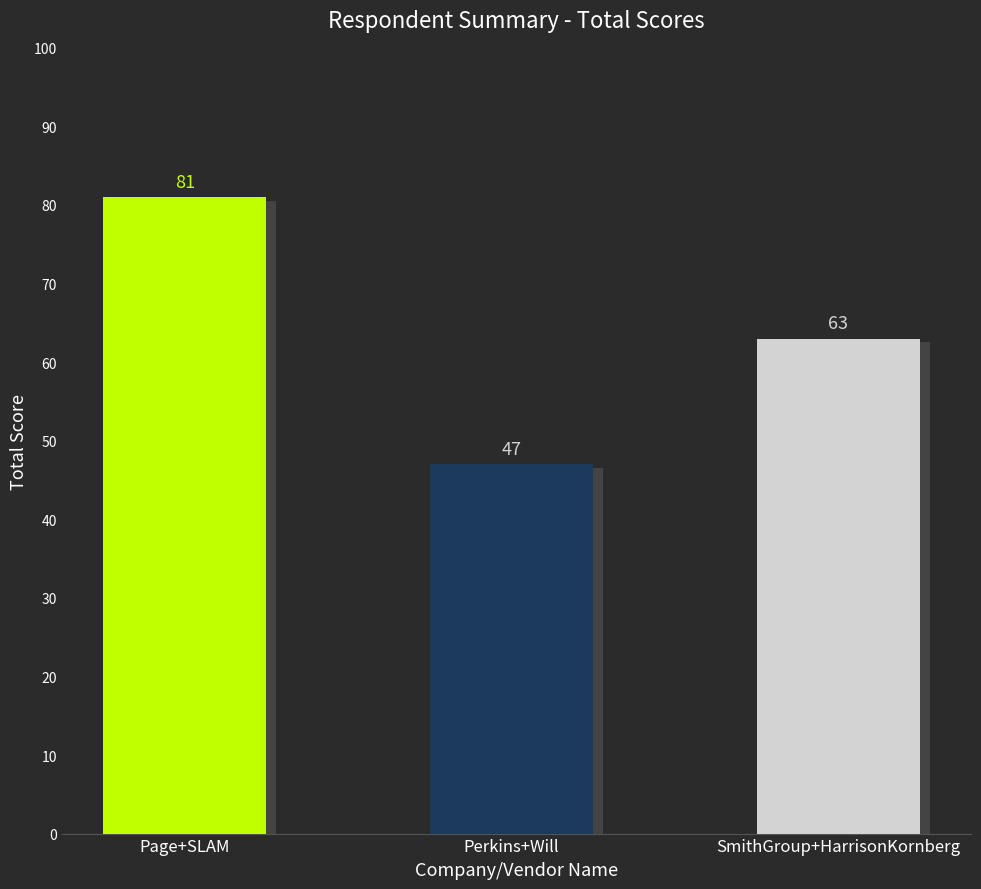

What is the average value?

64